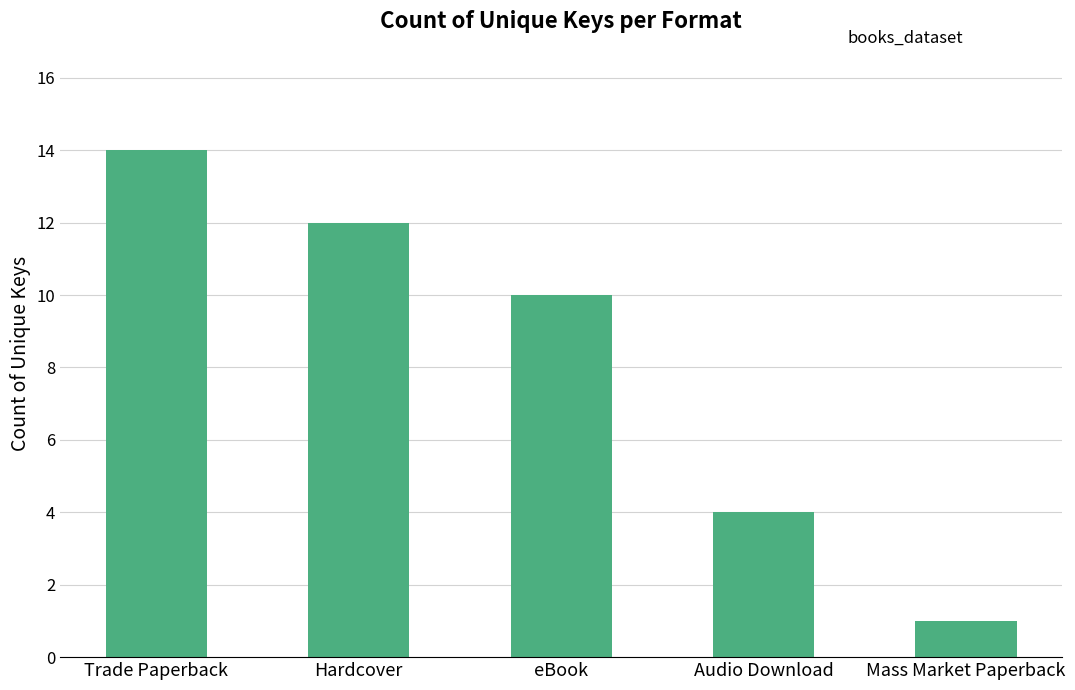

What is the value of the 2nd bar from the left?

12